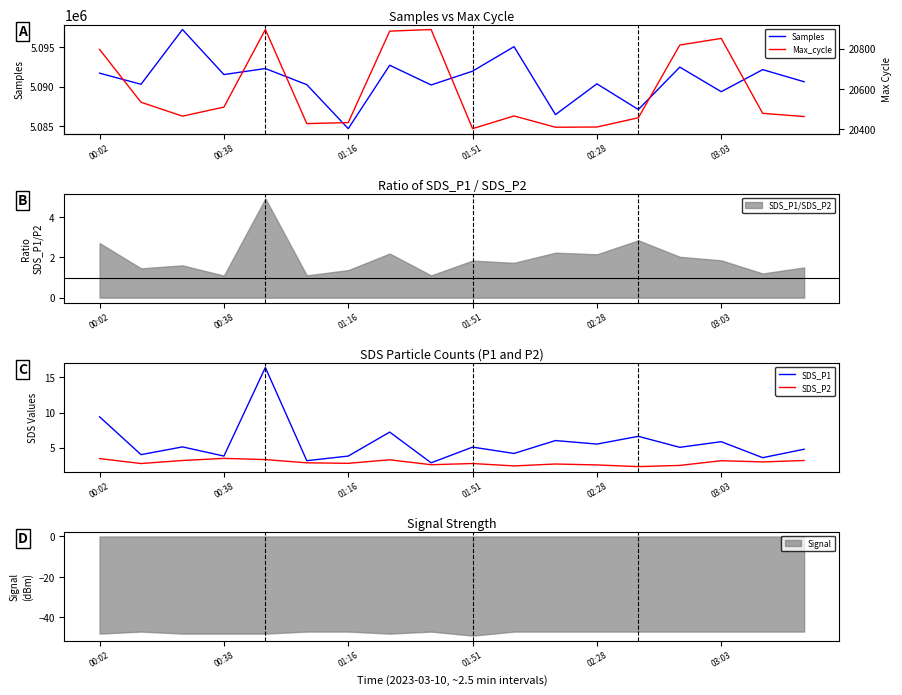

The SDS_P2 series shows 3.5 at 00:38. True or false?

True